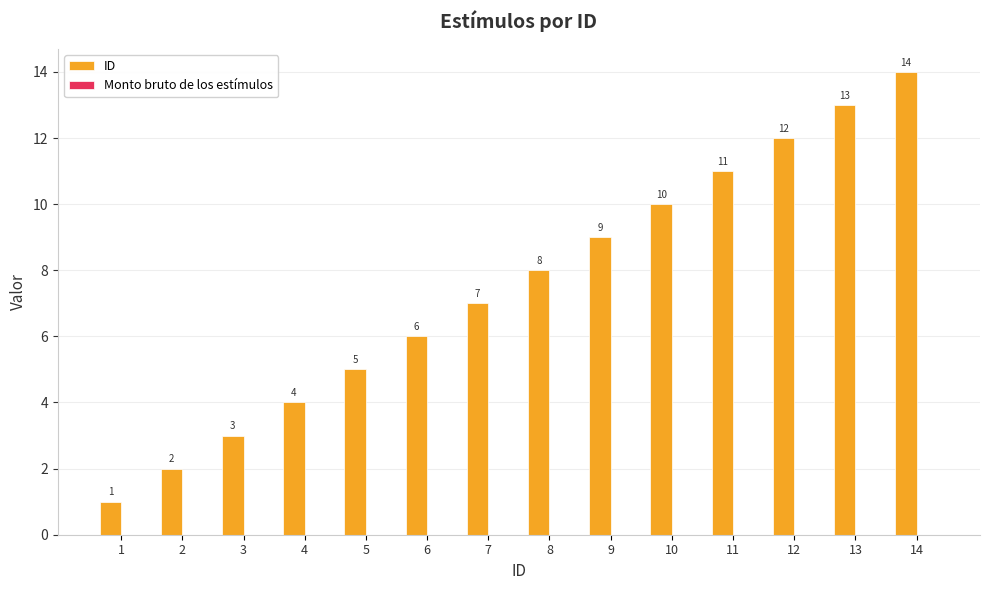

True or false: the data shows 13 at 13.

True